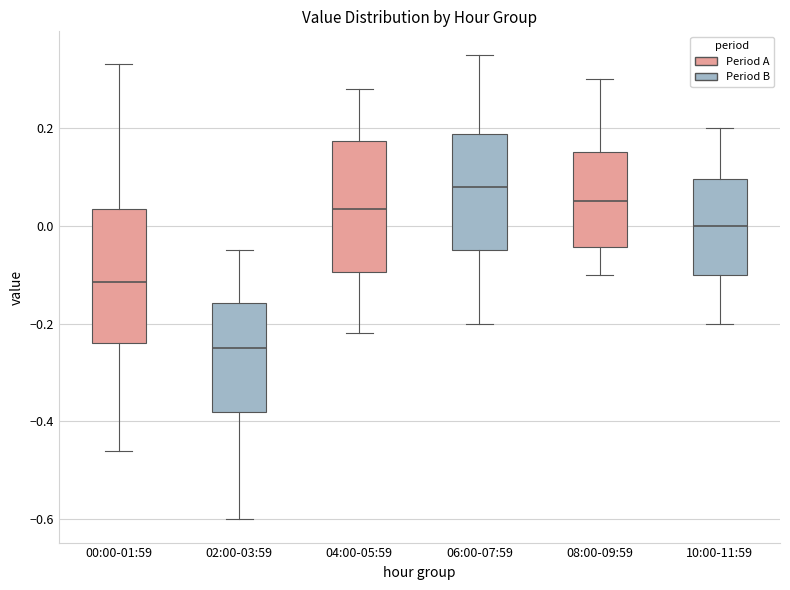

Which box's median line is the lowest?

02:00-03:59